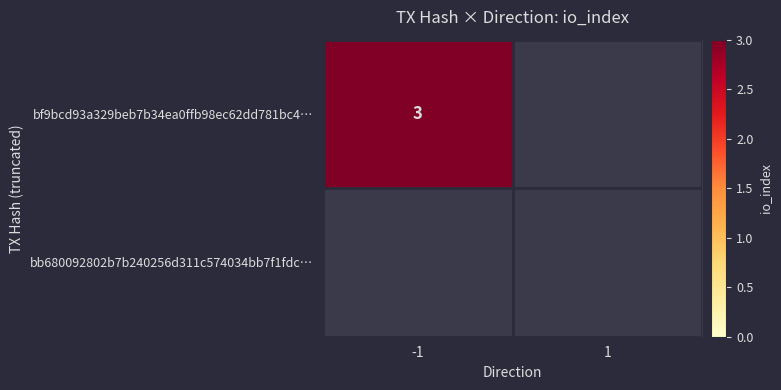

Is it true that bf9bcd93a329beb7b34ea0ffb98ec62dd781bc4… equals 3 at -1?

True